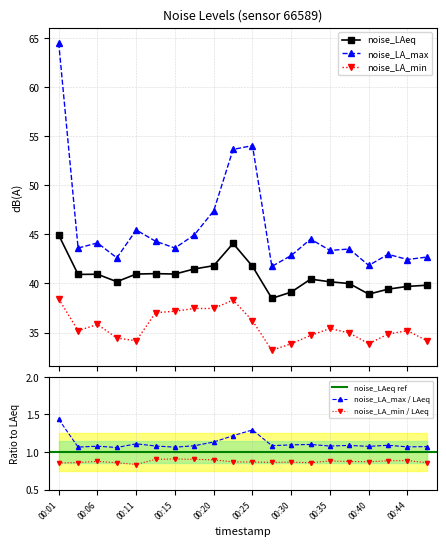

Which series has the largest range (max minus min)?

noise_LA_max